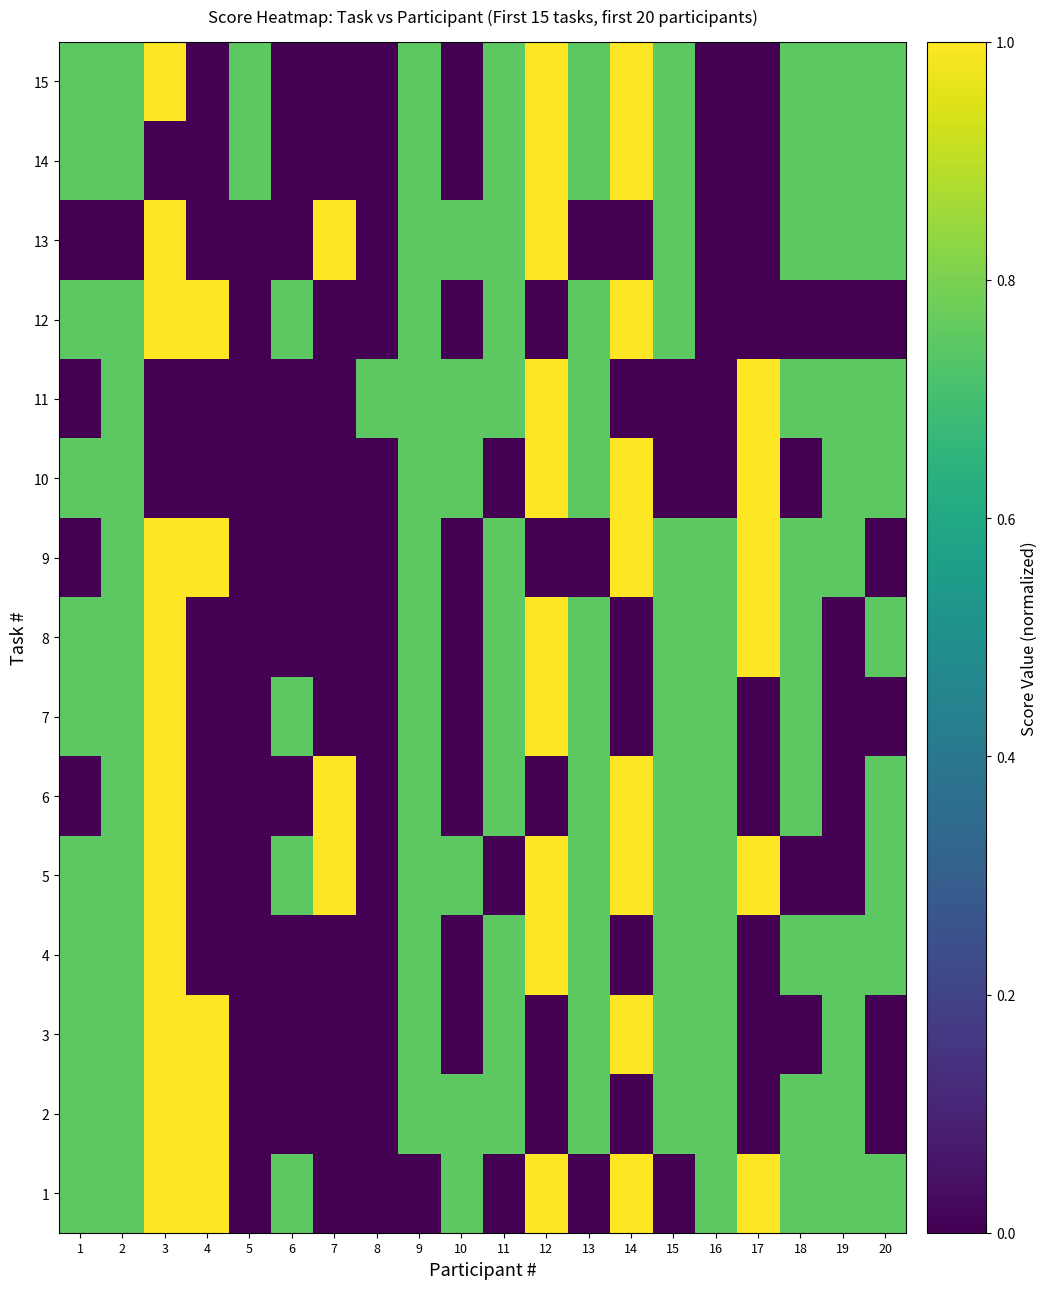

What is the spread (max minus min) of values at 12?

1.0